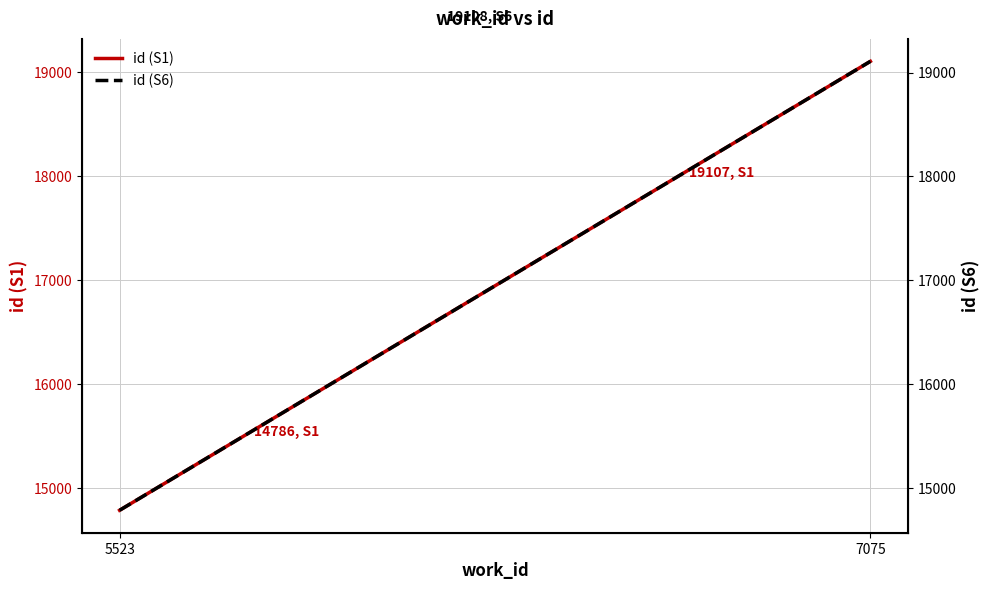

At how many categories does at least one series exceed 18581?

1